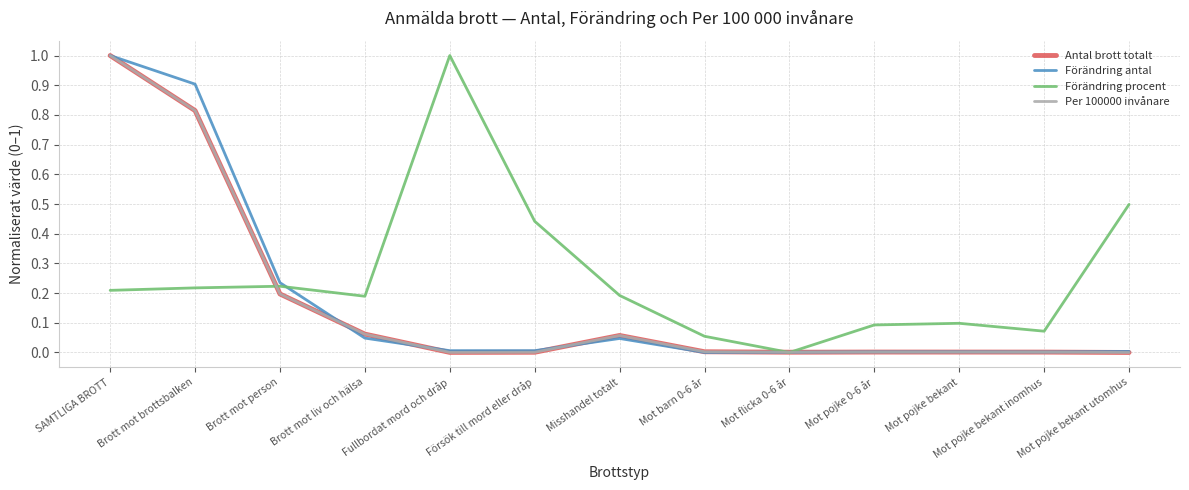

Which series has the largest total across all categories?

Förändring procent